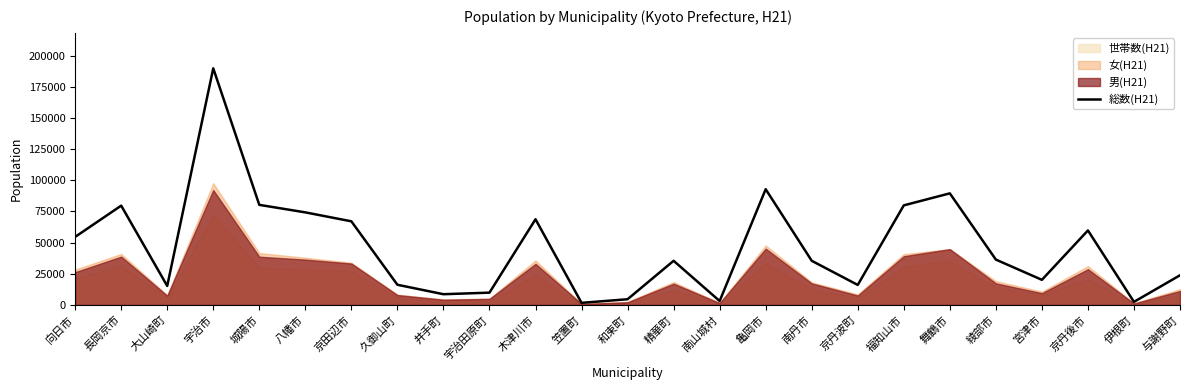

Is it true that the value at 宮津市 is 12290?

False